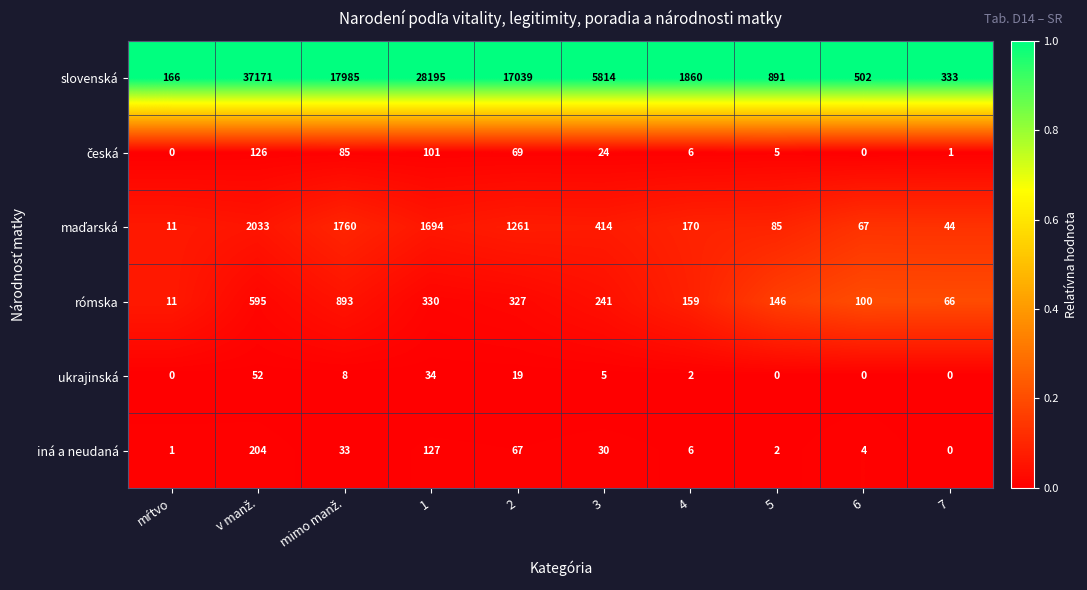

True or false: rómska has a value of 133 at 2.

False